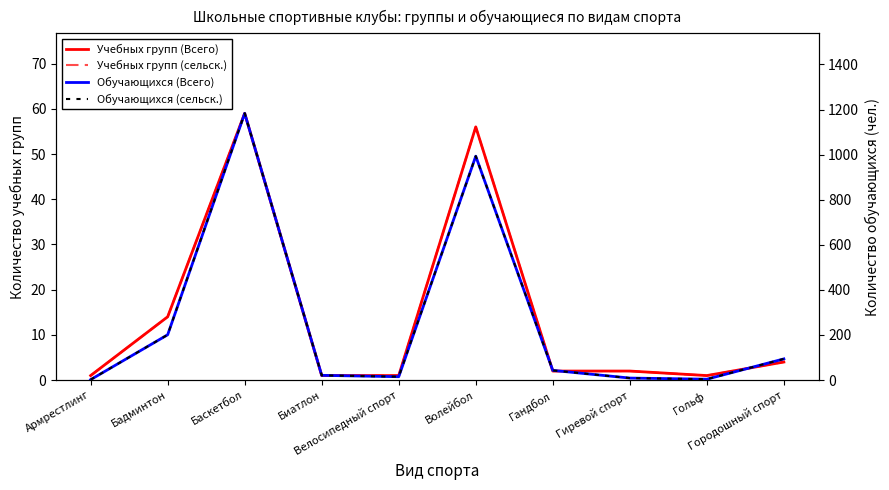

Which series has the largest total across all categories?

Обучающихся (Всего)